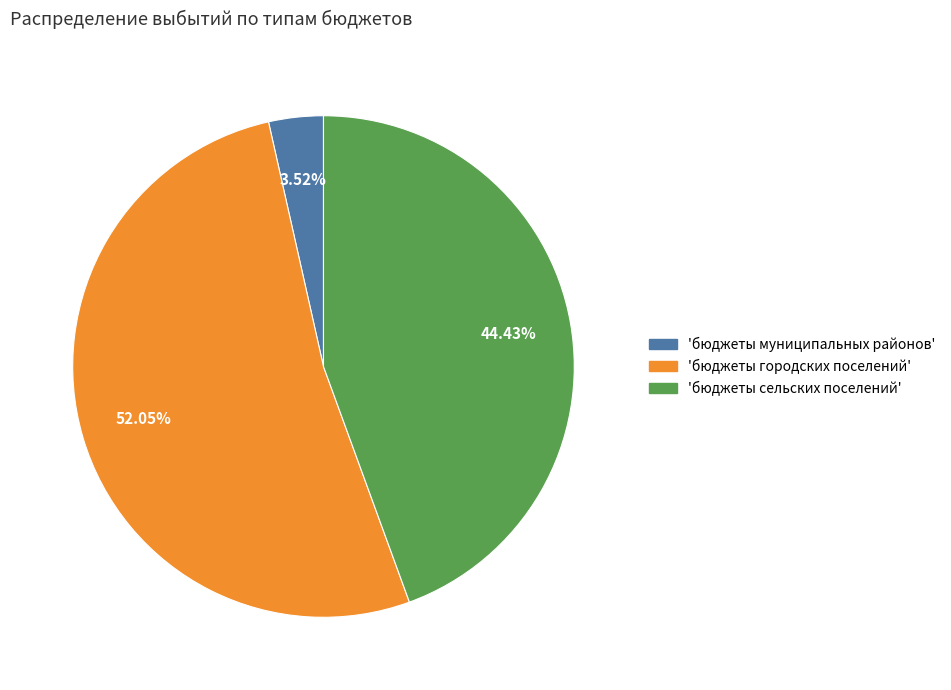

Does any single category account for the majority?

Yes